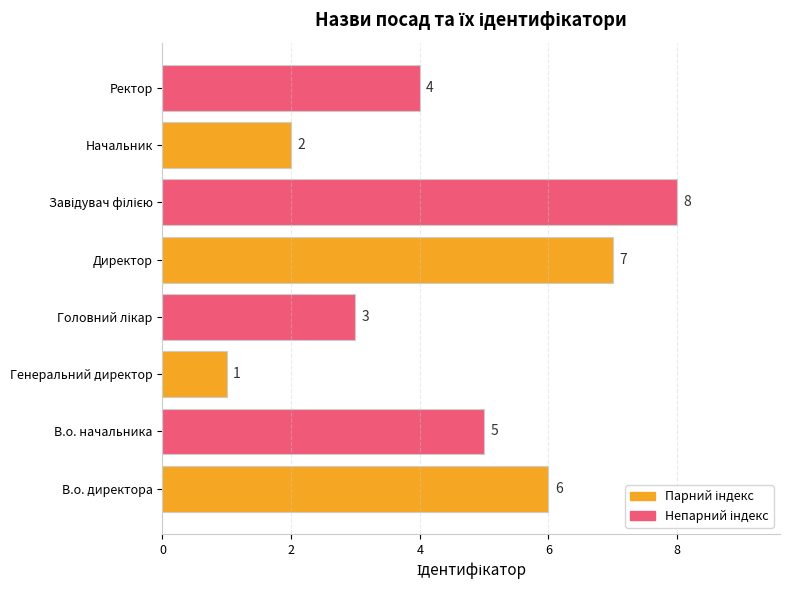

What is the difference between the maximum and minimum values?

7